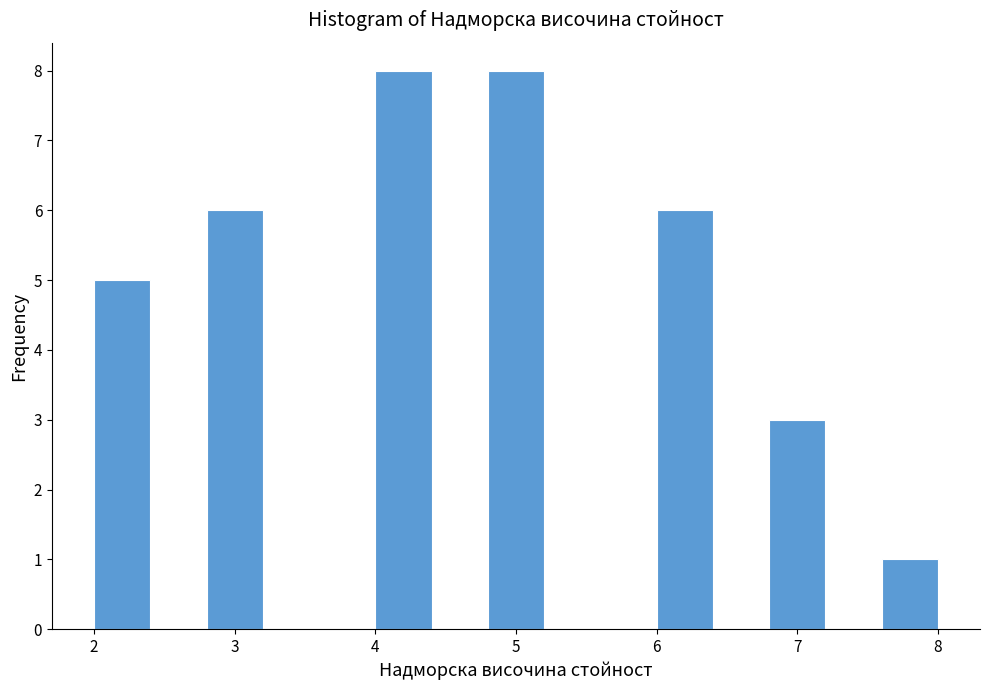

Reading left to right, list every bar in this chart as the range it spans on the x-axis followed by its height. The values are not printed on the chart, so give them approximately, as read against the axis.

2.0 to 2.4: 5
2.4 to 2.8: 0
2.8 to 3.2: 6
3.2 to 3.6: 0
3.6 to 4.0: 0
4.0 to 4.4: 8
4.4 to 4.8: 0
4.8 to 5.2: 8
5.2 to 5.6: 0
5.6 to 6.0: 0
6.0 to 6.4: 6
6.4 to 6.8: 0
6.8 to 7.2: 3
7.2 to 7.6: 0
7.6 to 8.0: 1